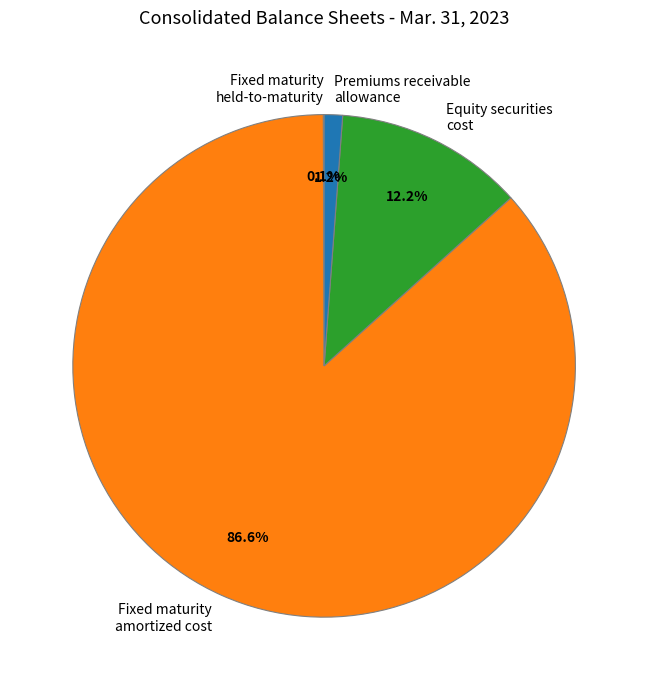

Which has a higher value, Equity securities cost or Premiums receivable allowance?

Equity securities cost